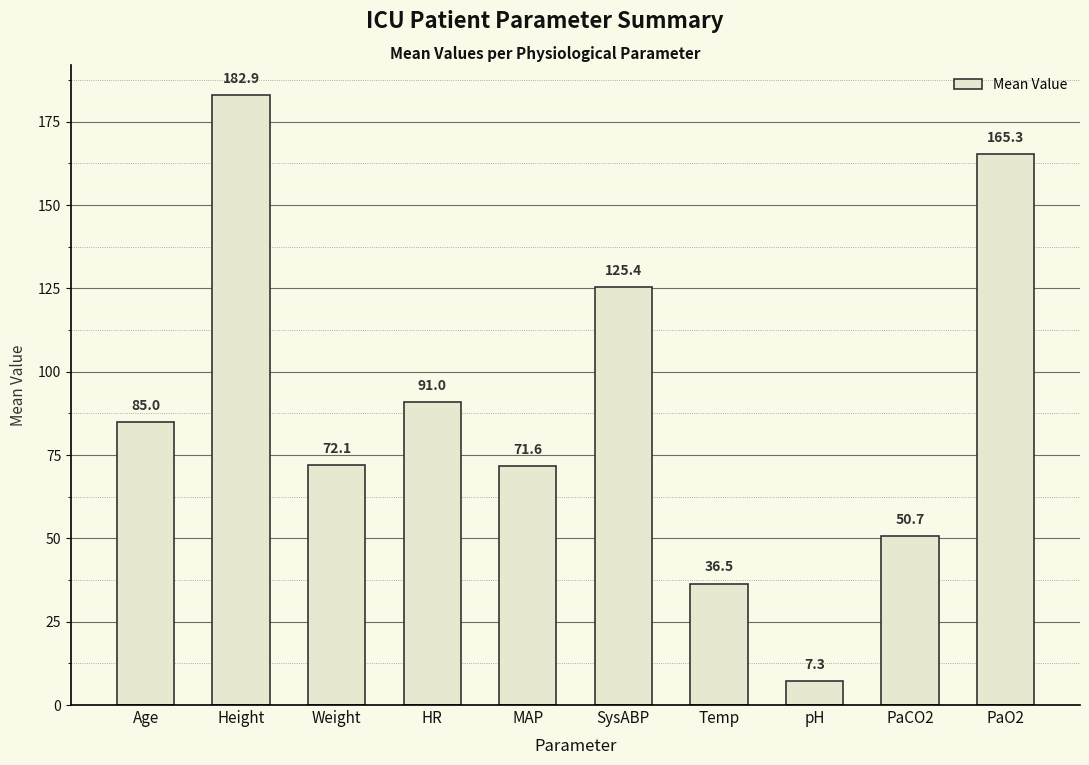

What is the label of the 9th bar from the left?

PaCO2